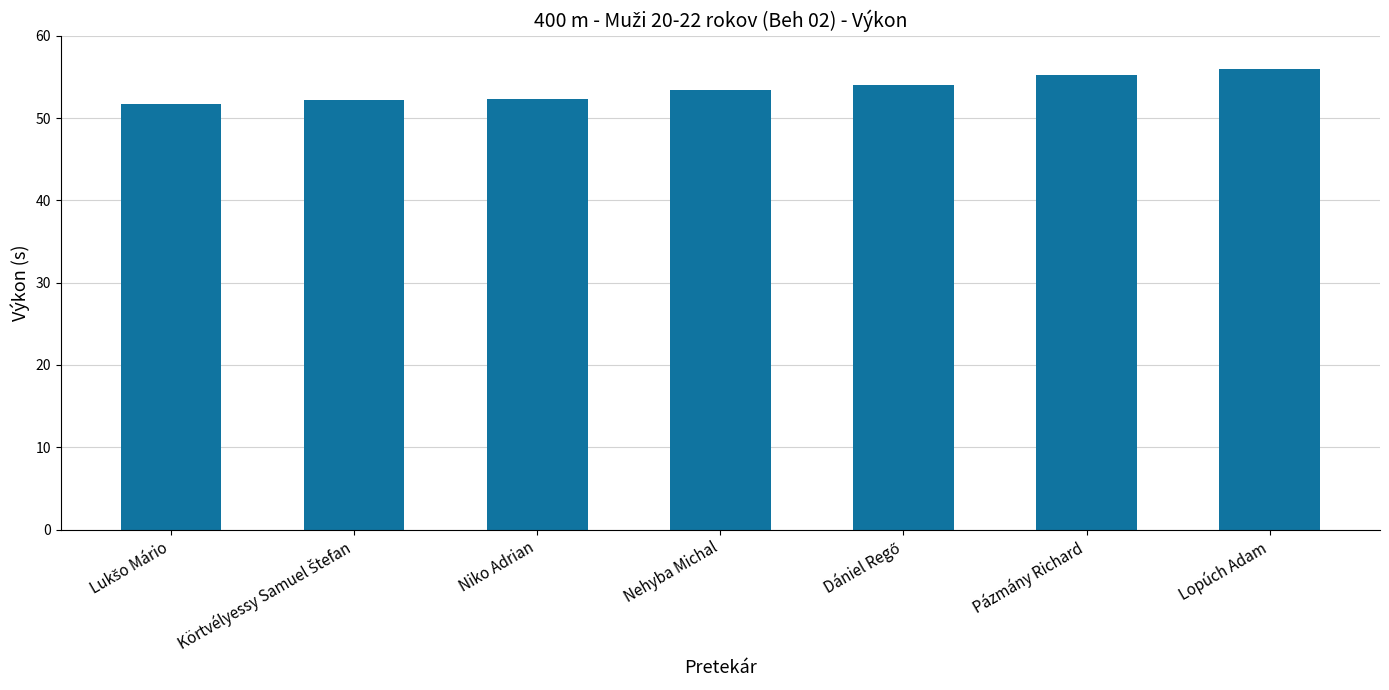

What is the greatest value displayed?

56.0